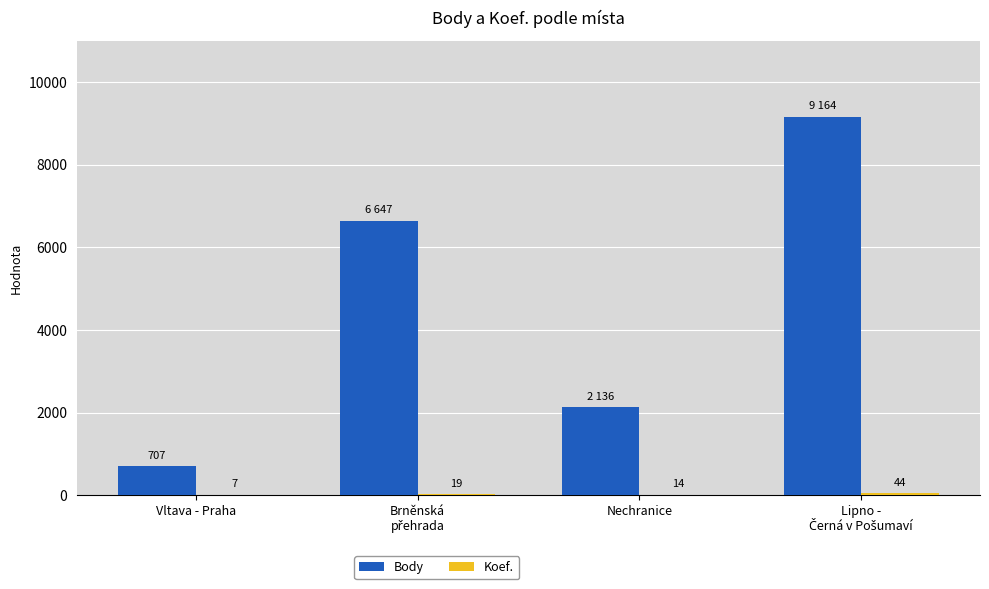

What is the maximum value shown in the chart?

9164